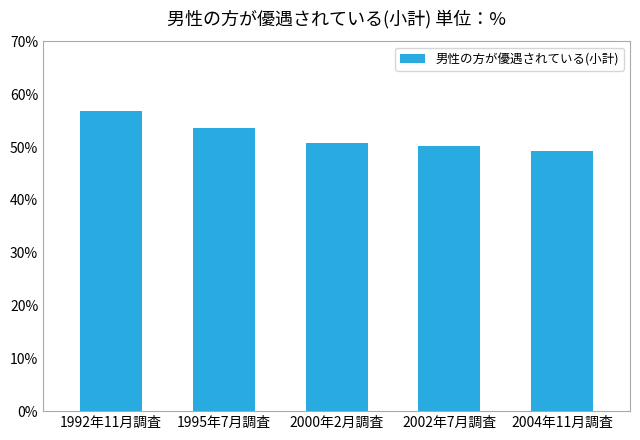

What position from the left is 2000年2月調査?

3